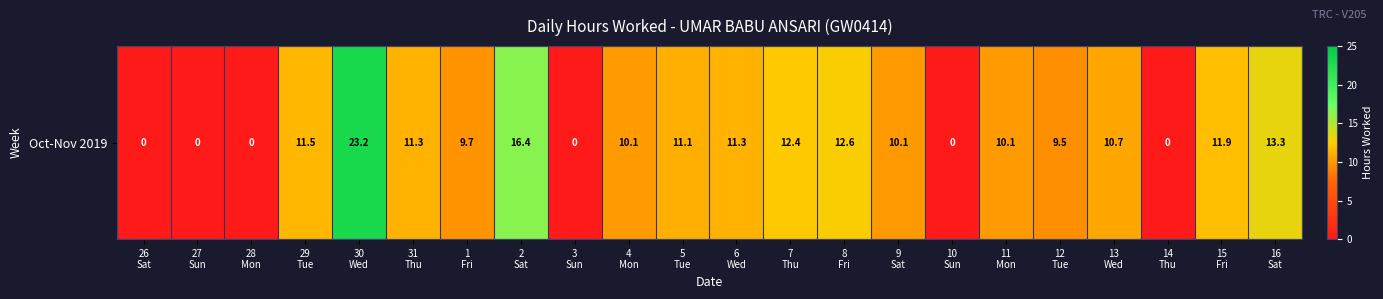

How many values are above zero?

16